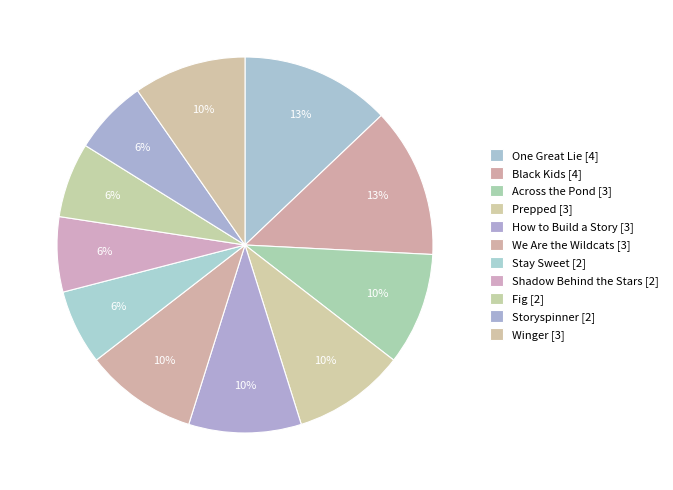

Is it true that Prepped is 5% of the pie?

False